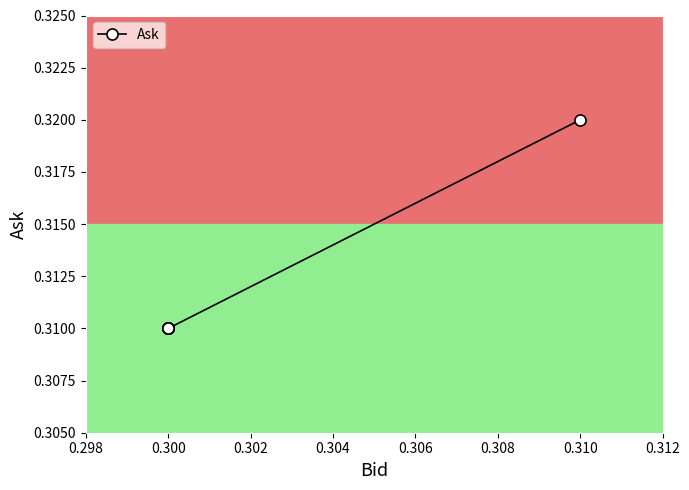

How many lines are shown in the chart?

1